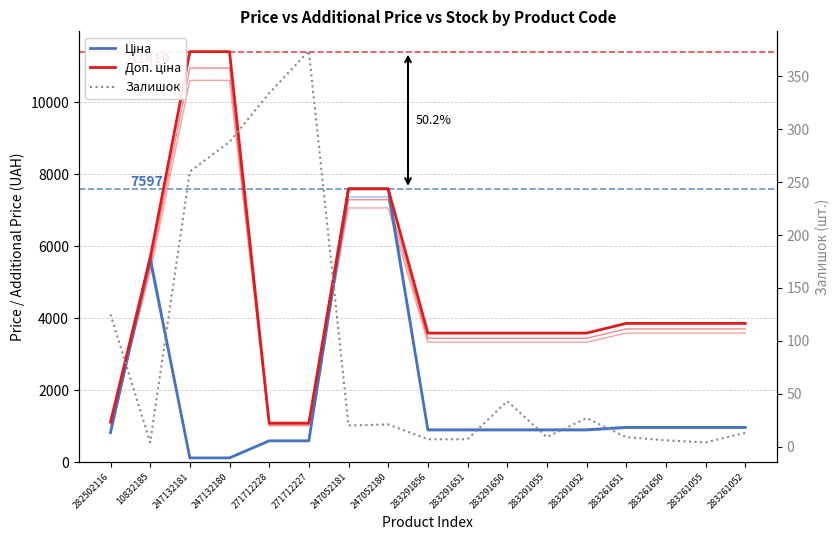

At which category is the sum across all series the highest?

247052180